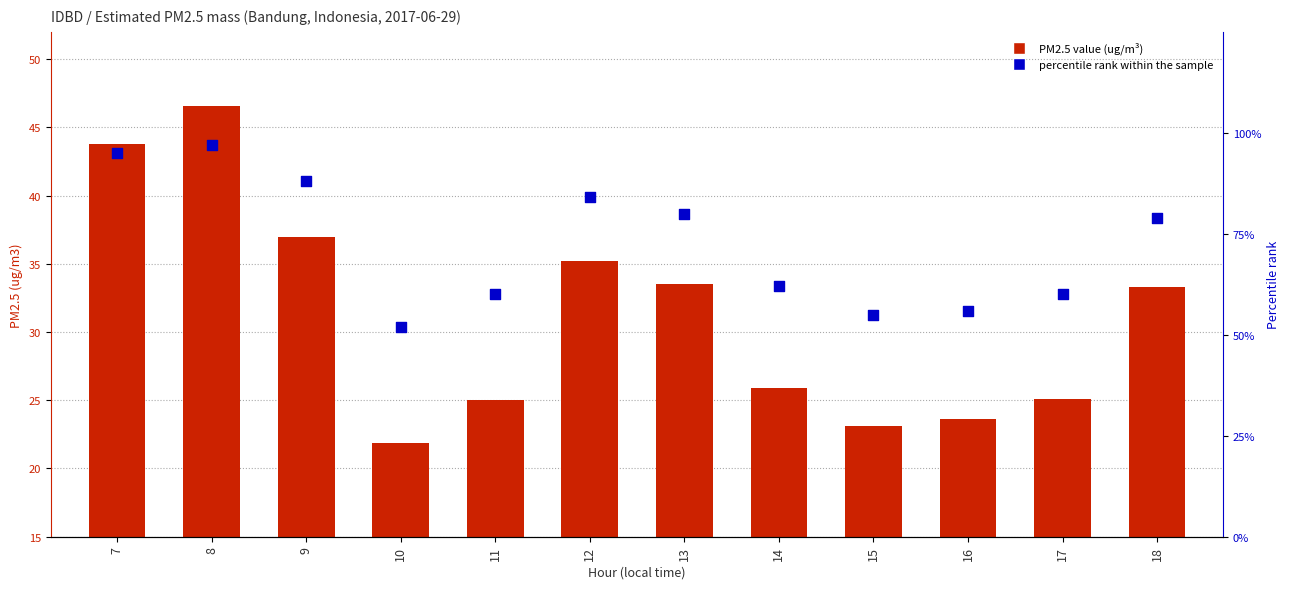

Which series reaches the minimum Y coordinate?

PM2.5 value